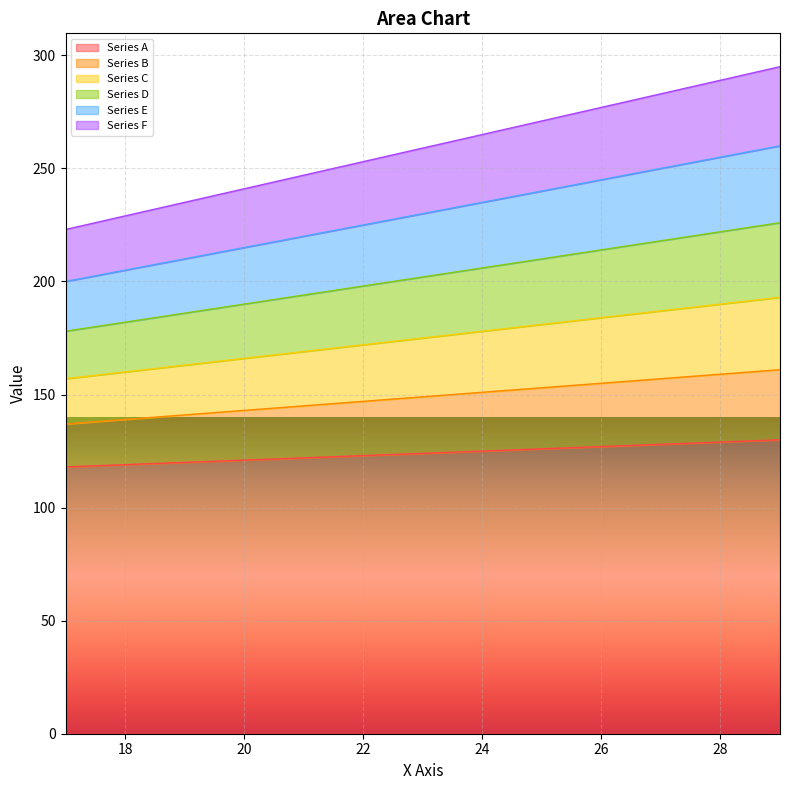

How many data points in Series D are above 202?

6